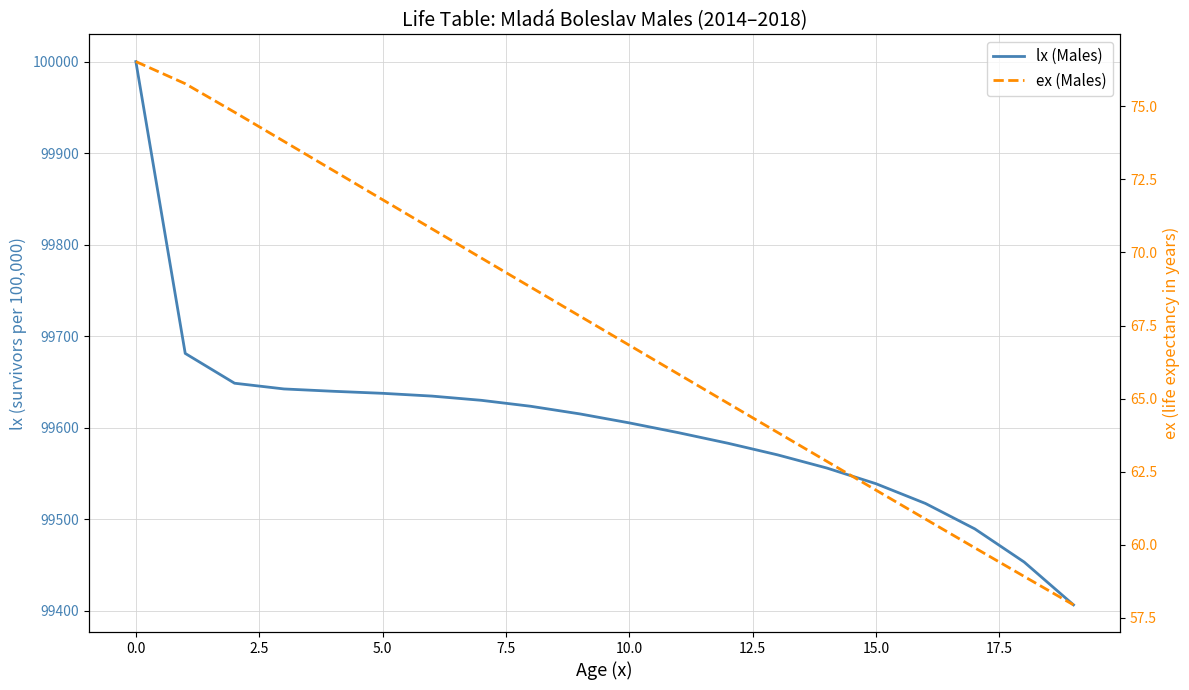

How many values in the lx (Males) series exceed 99614?

10